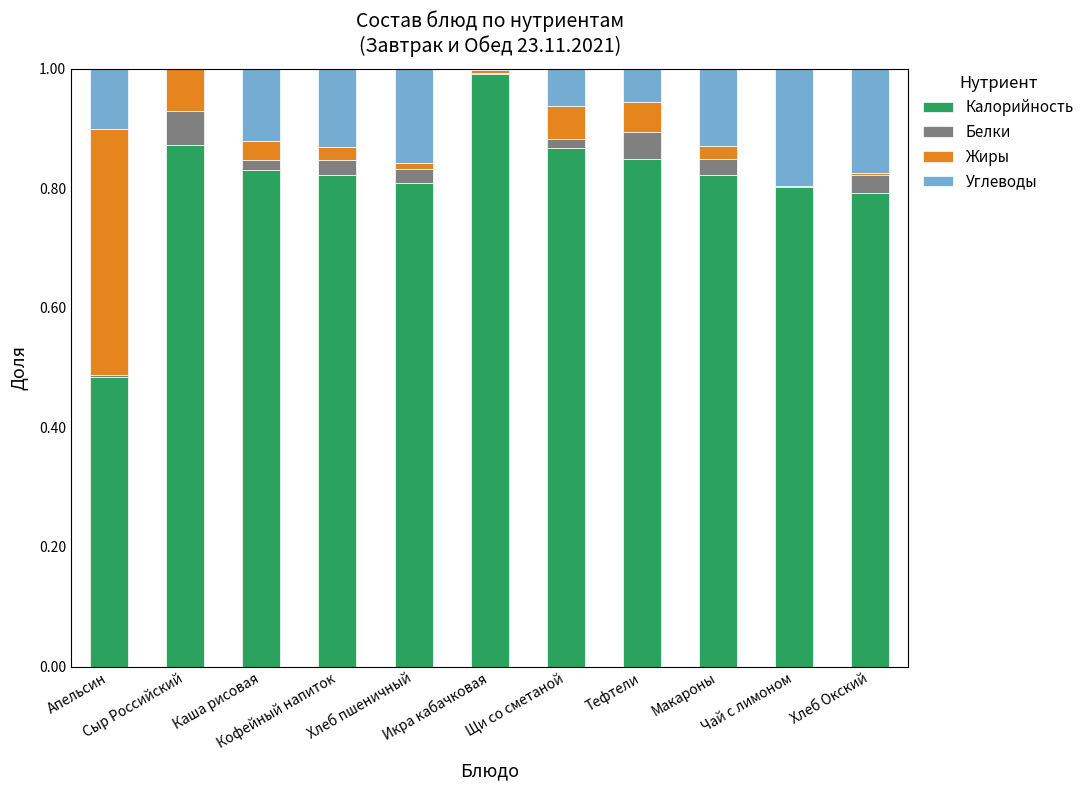

The value of Калорийность at Кофейный напиток is 0.3. True or false?

False